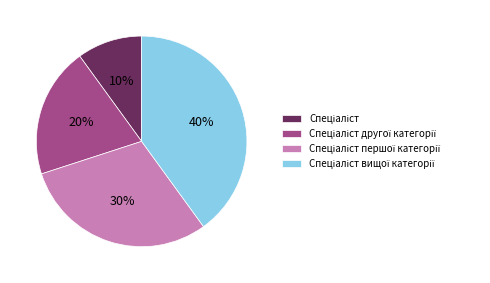

Does any single category account for the majority?

No